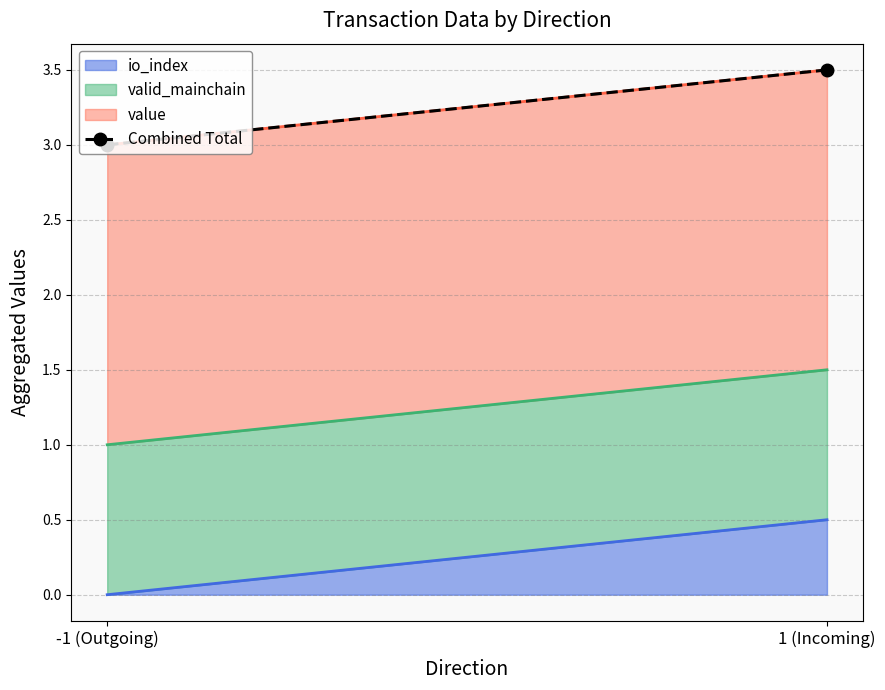

What position from the left is 1 (Incoming)?

2